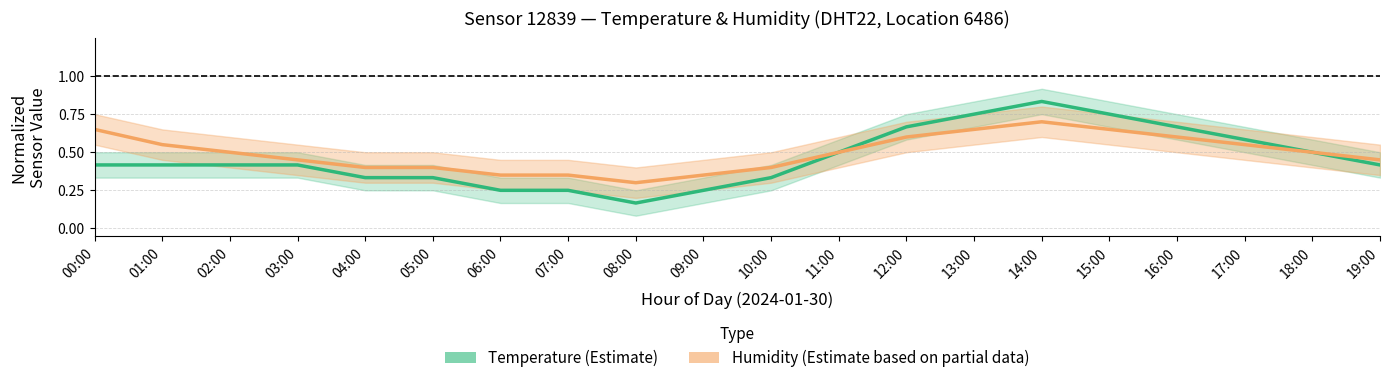

What is the minimum value for humidity?

0.3